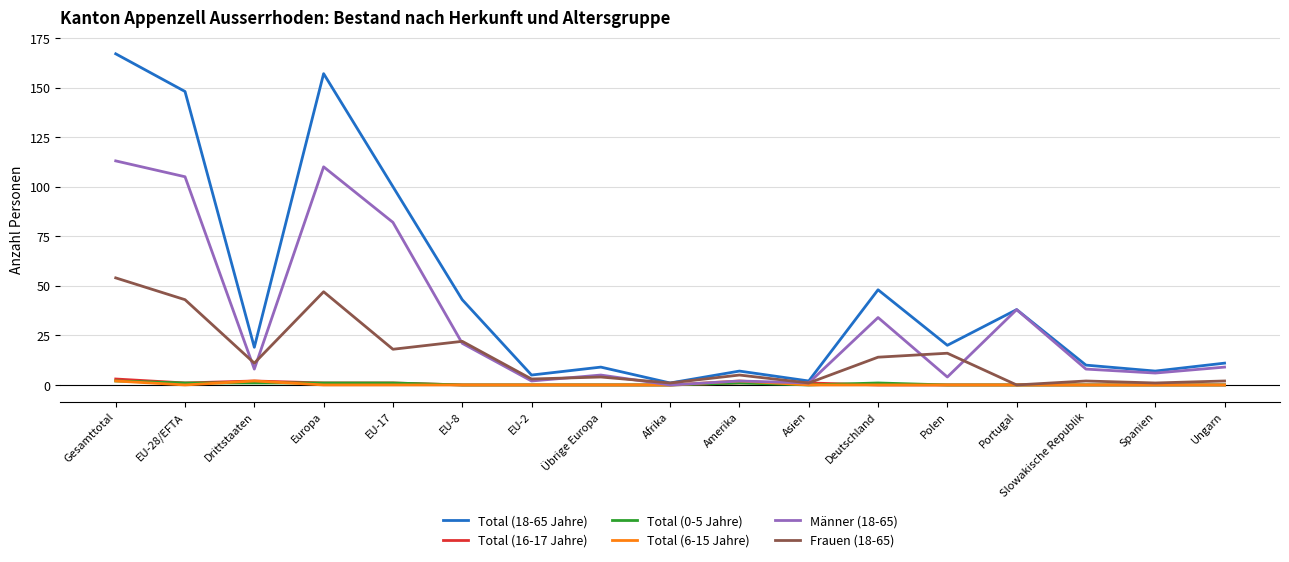

What is the spread (max minus min) of values at Portugal?

38